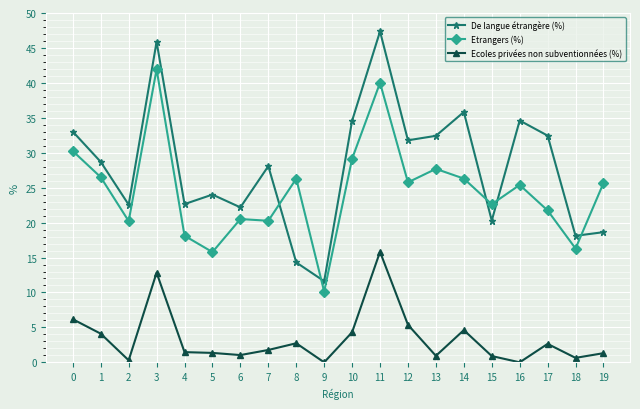

How many distinct data groups are displayed?

3